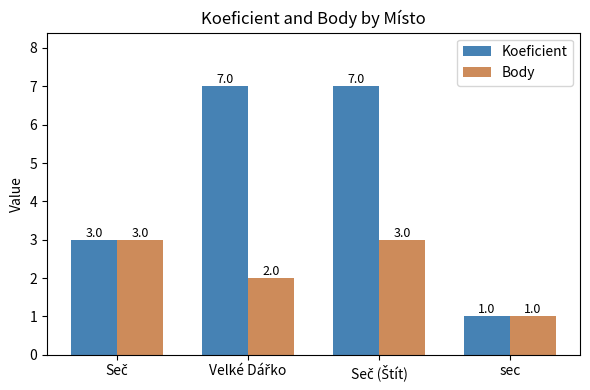

Which series has the largest total across all categories?

Koeficient